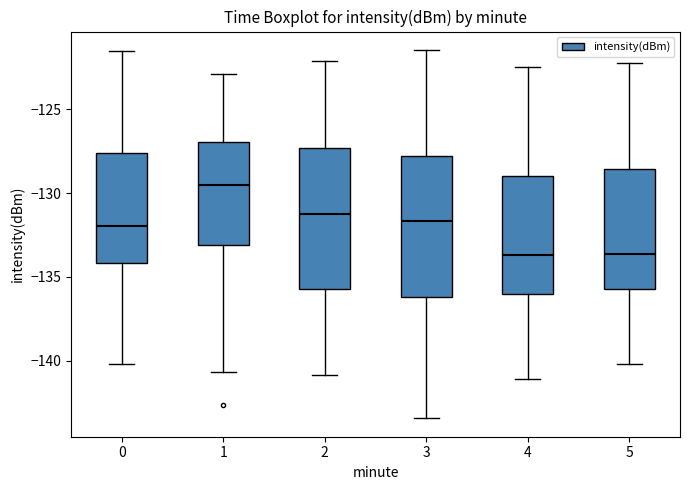

Reading left to right, transcribe this box plot: for each box, give where its median line is, the range the box spans, and where its two whiskers end, as read against the y-axis. The values are not printed on the chart, so give them approximately, as read against the axis.

0: median -132.0, box -134.0 to -127.5, whiskers -140.0 to -121.5
1: median -129.5, box -133.0 to -127.0, whiskers -140.5 to -123.0
2: median -131.0, box -135.5 to -127.5, whiskers -141.0 to -122.0
3: median -131.5, box -136.0 to -128.0, whiskers -143.5 to -121.5
4: median -133.5, box -136.0 to -129.0, whiskers -141.0 to -122.5
5: median -133.5, box -136.0 to -128.5, whiskers -140.0 to -122.0